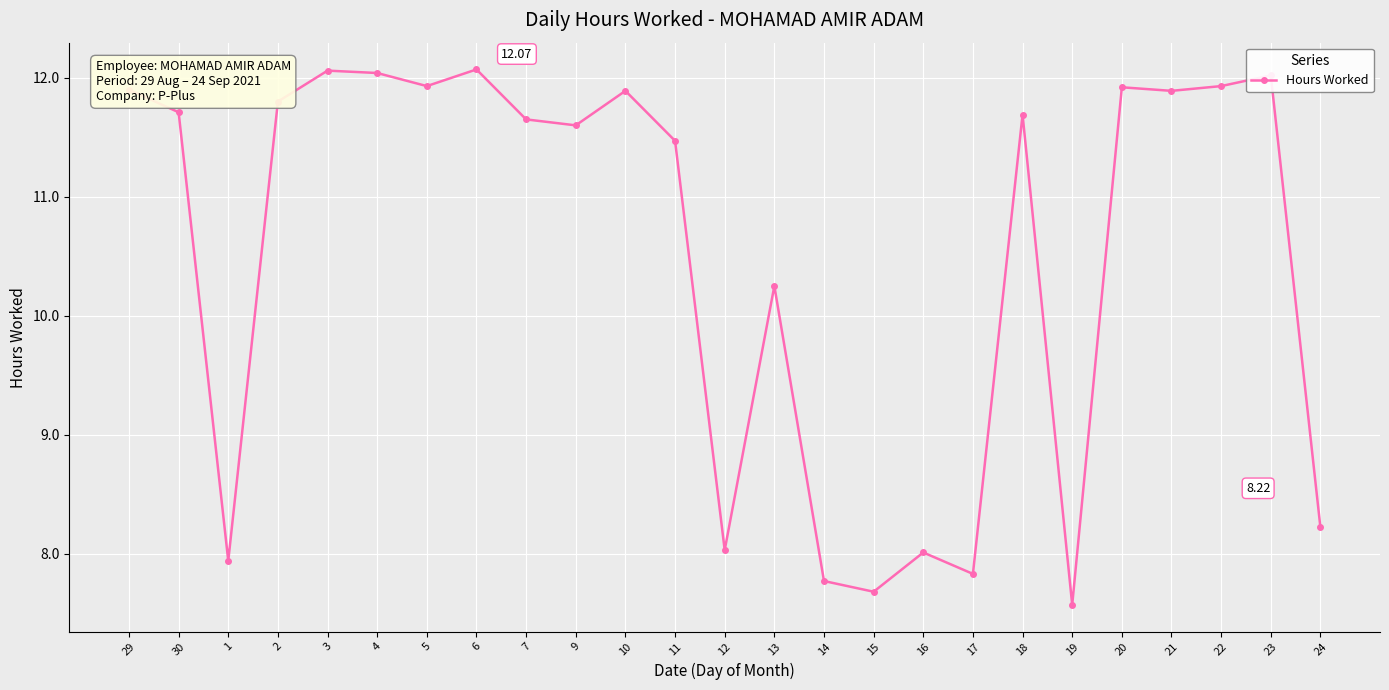

Which label corresponds to the smallest value in the chart?

19